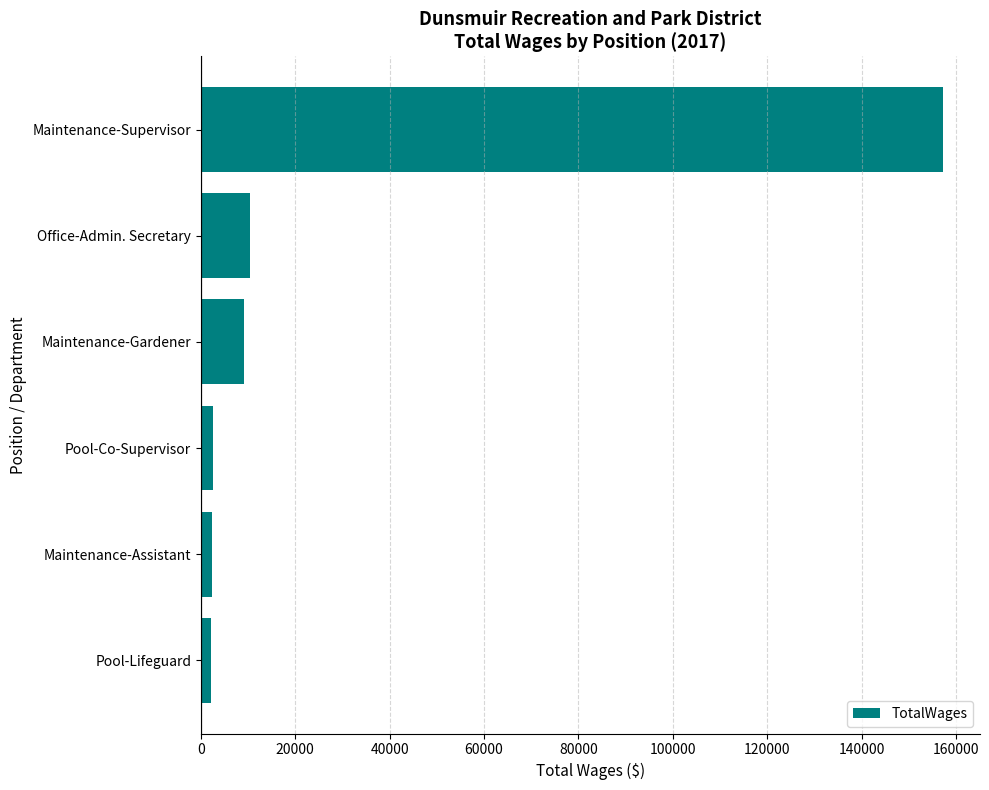

Is it true that the value at Maintenance-Supervisor is 244700?

False